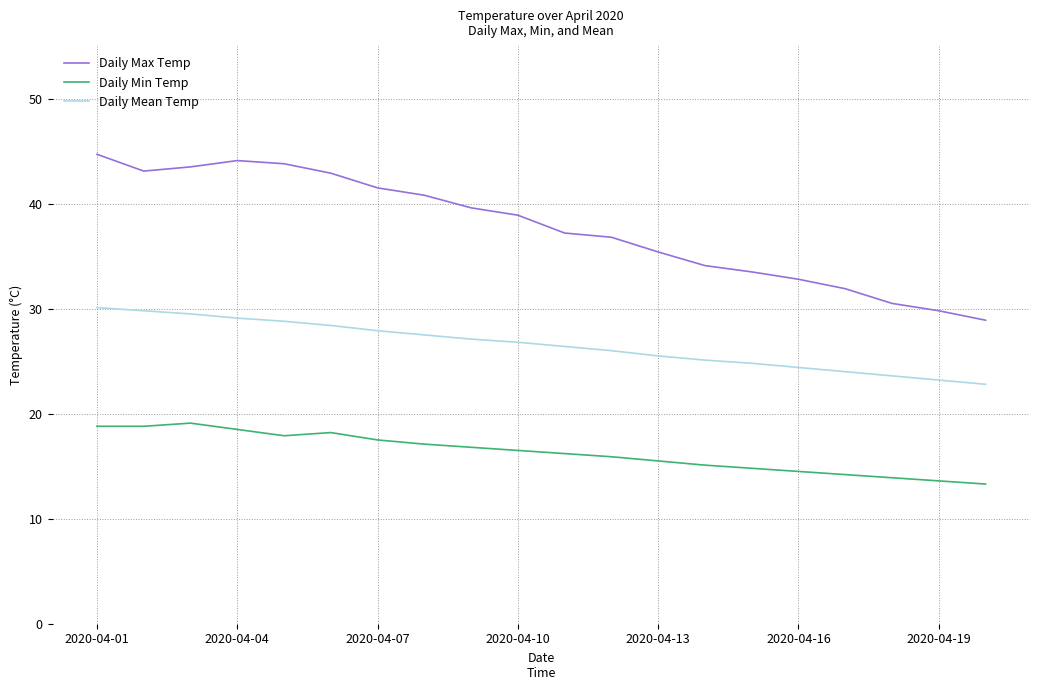

Rank the series by their average value, from highest to lowest.

Daily Max Temp, Daily Mean Temp, Daily Min Temp